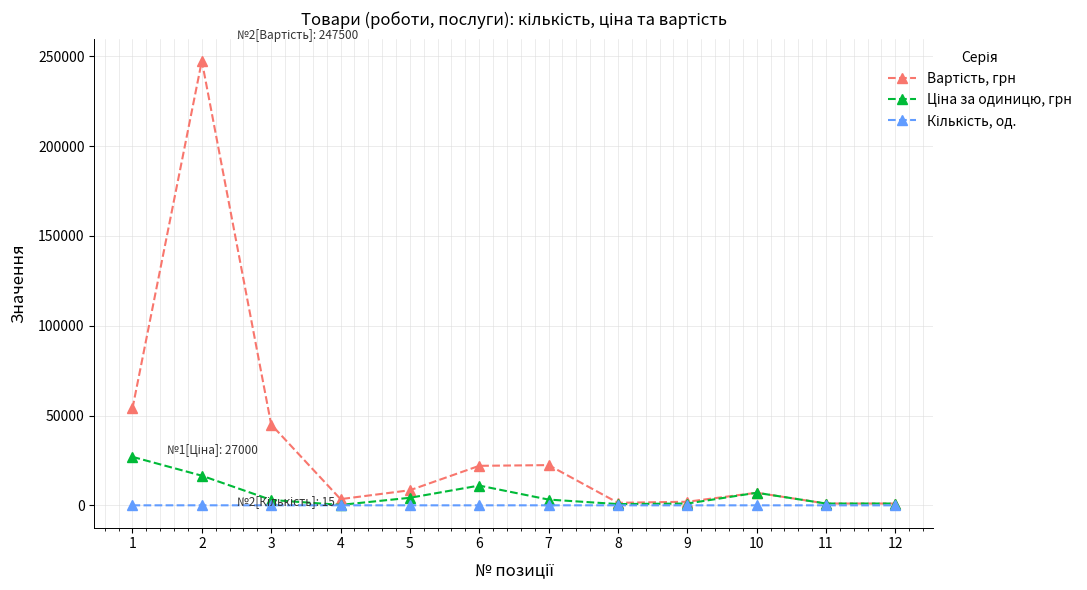

What is the maximum value shown in the chart?

247500